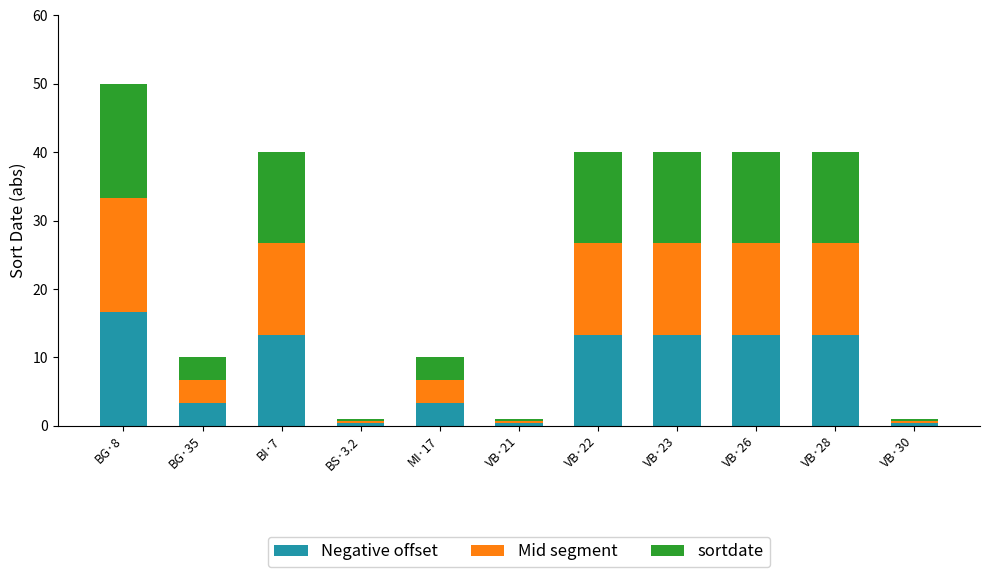

Which category has the highest value in the Negative offset series?

BG·8